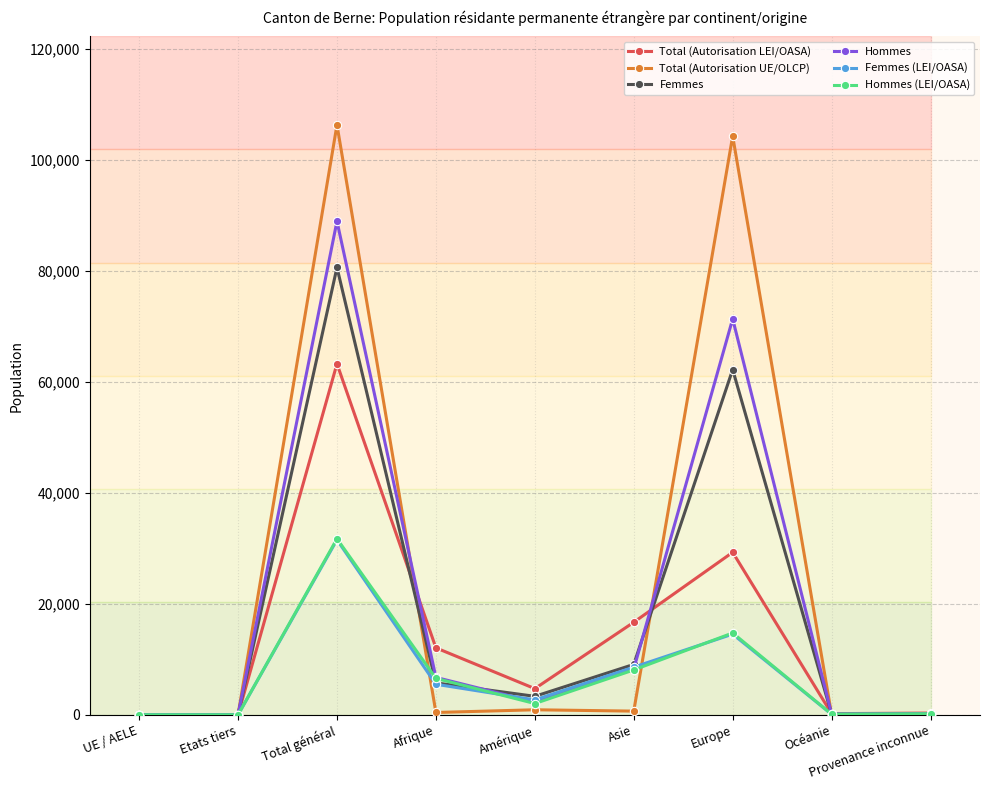

True or false: Total (Autorisation LEI/OASA) has a value of 97943 at Total général.

False